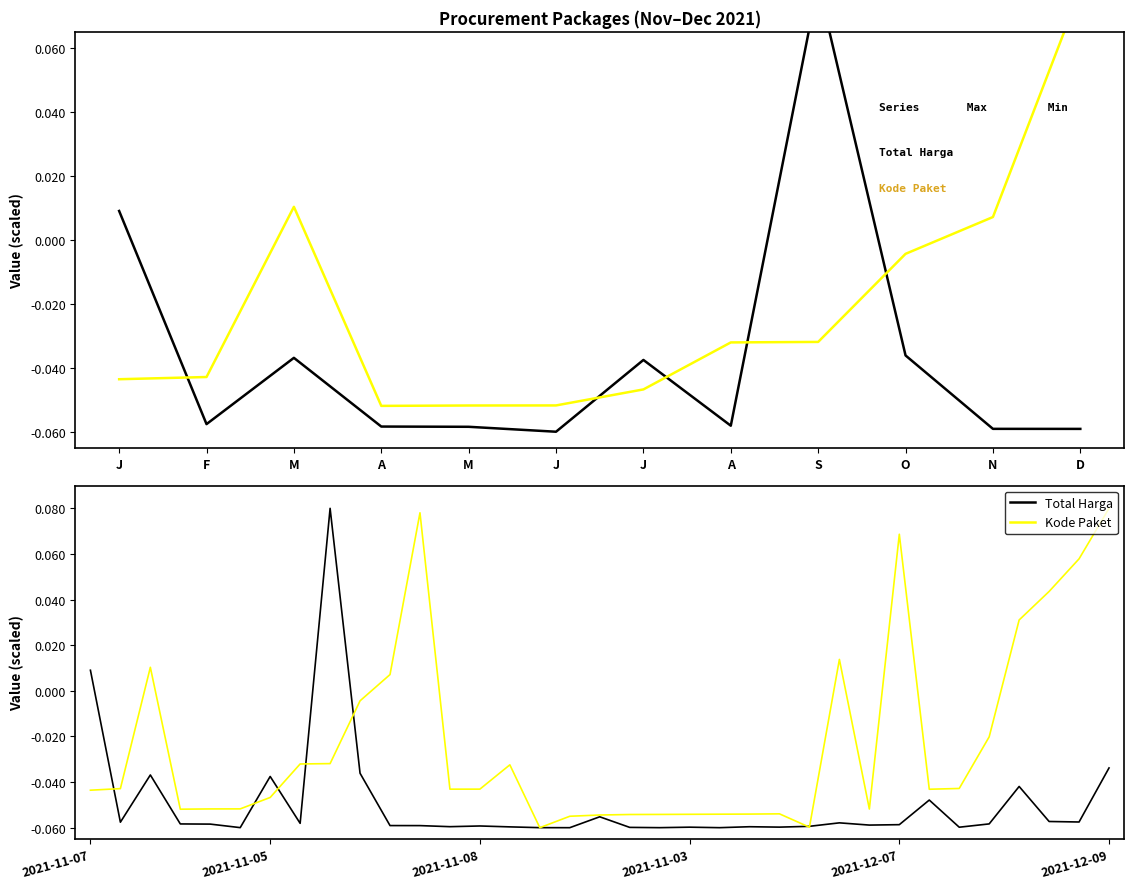

Does the chart display data point markers on the line(s)?

No